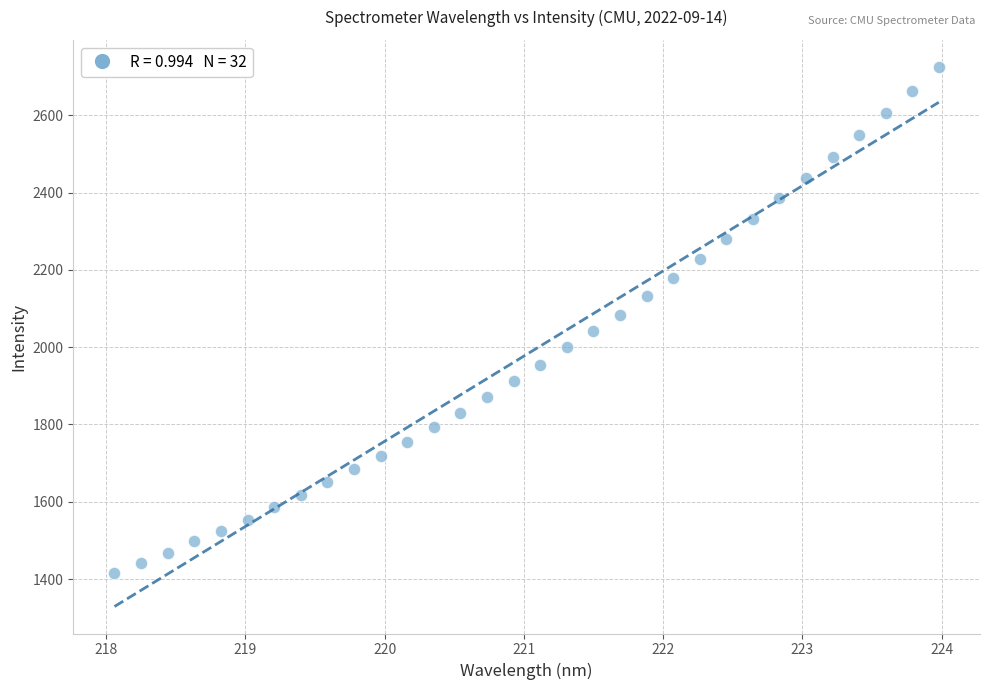

What is the range of Y values (max minus min)?

1310.1